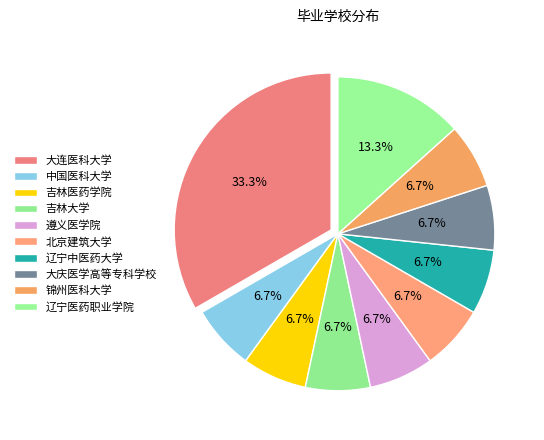

Count the number of slices in the pie.

10